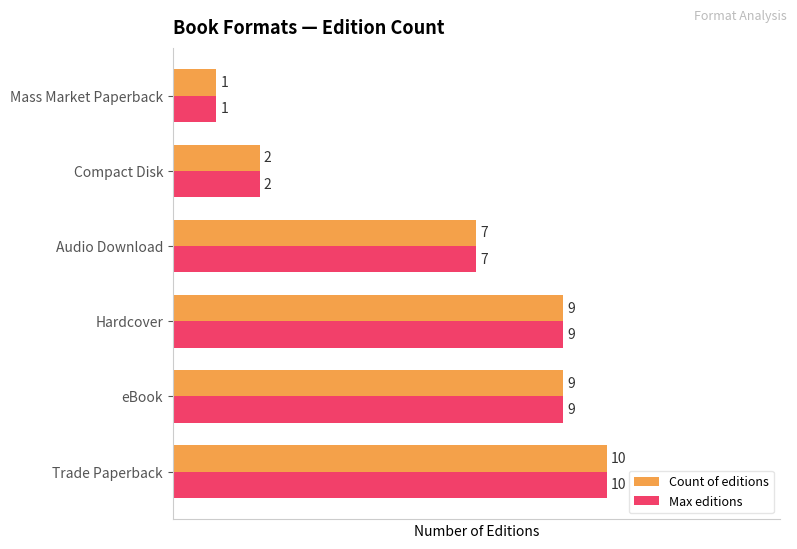

What are all the series names shown in the legend?

Count of editions, Max editions